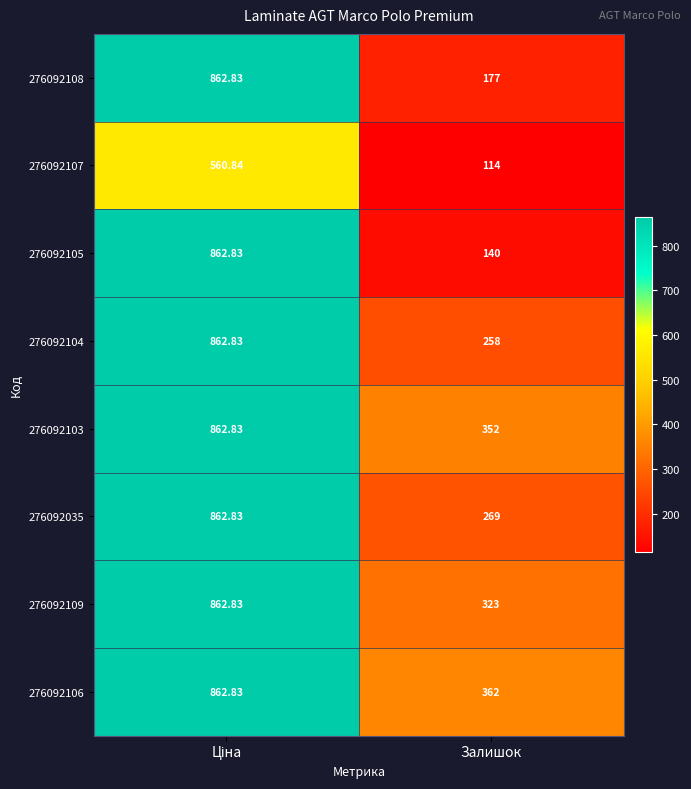

At which label is 276092109 closest to 592?

Залишок